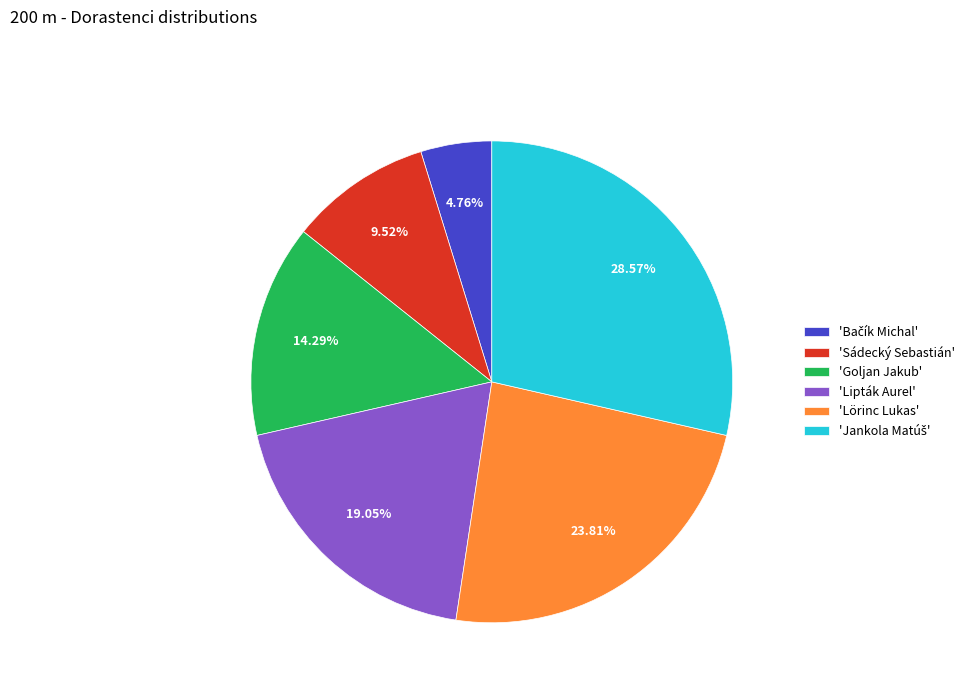

Is there a majority slice in this chart?

No